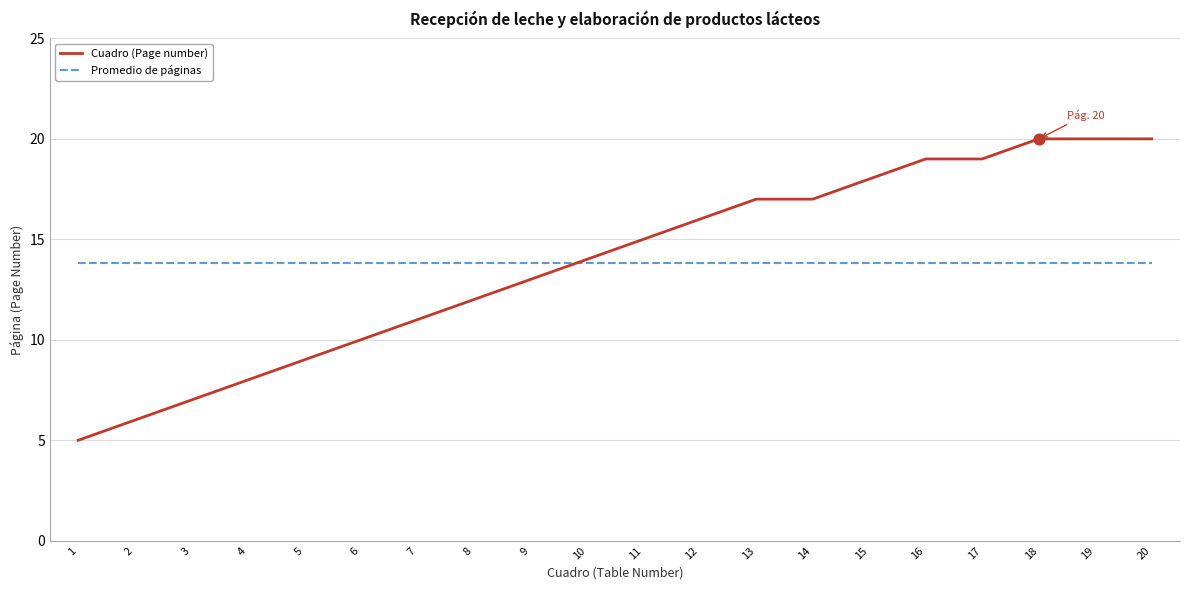

At how many categories does at least one series exceed 13?

20